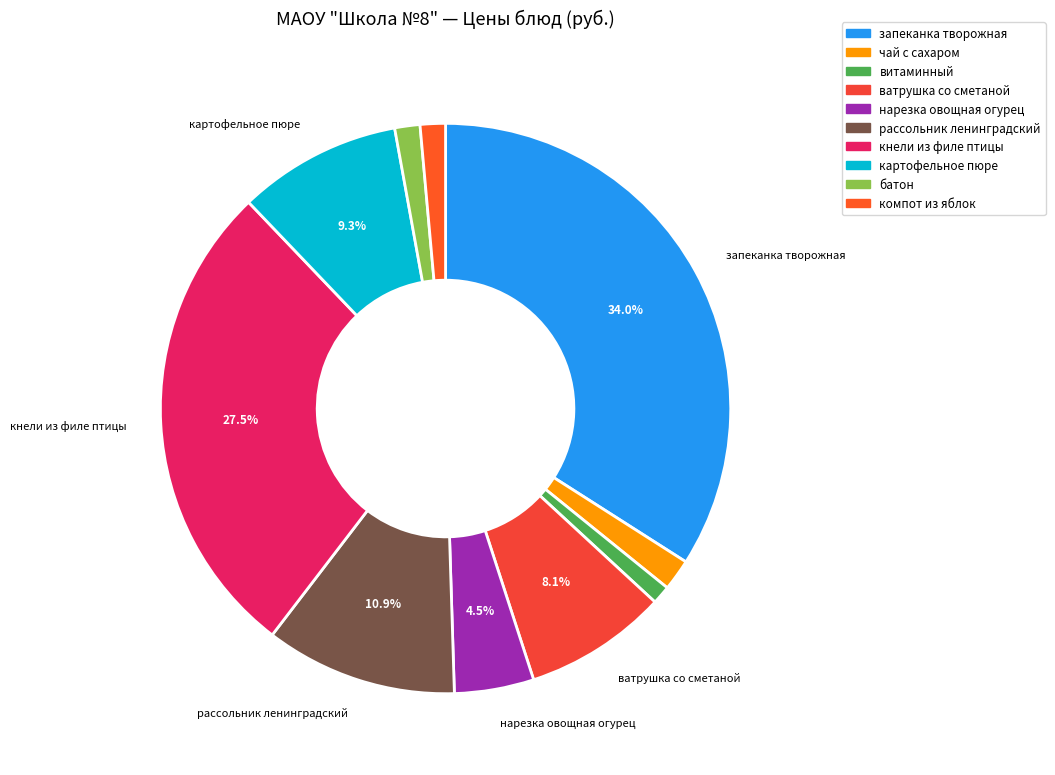

Count the number of slices in the pie.

10